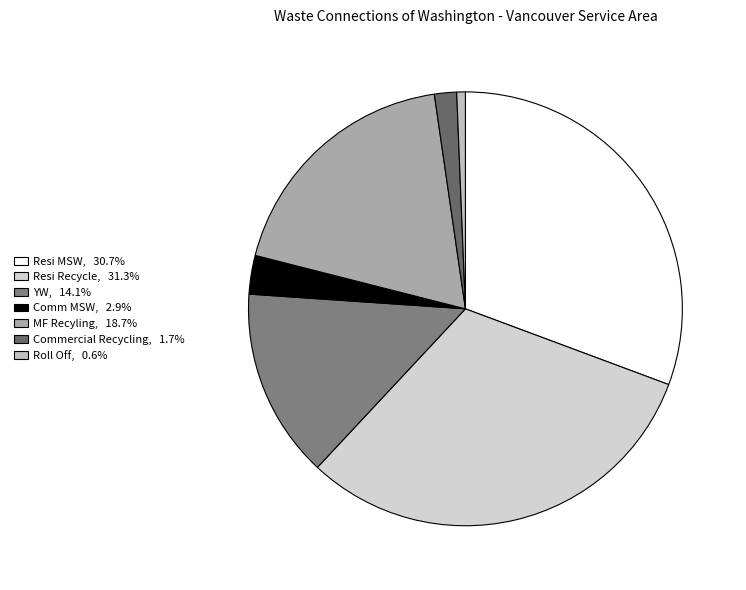

To the nearest percent, what is the average slice percentage?

14%